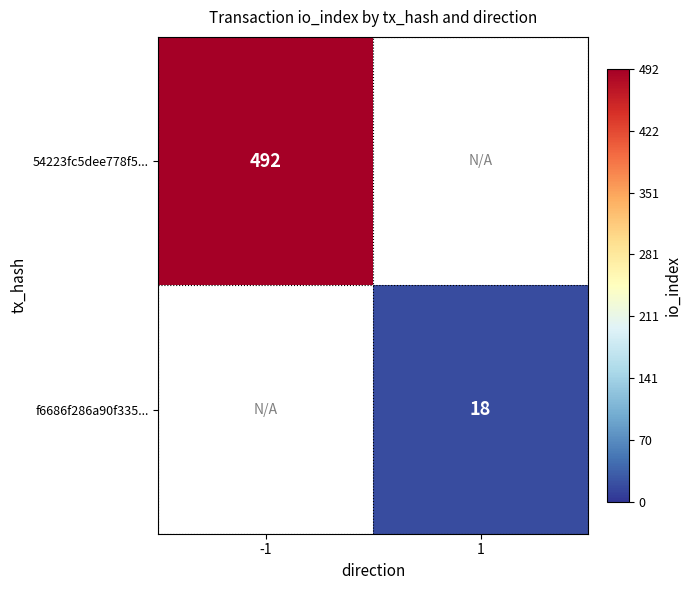

How many data points does each series have?

2